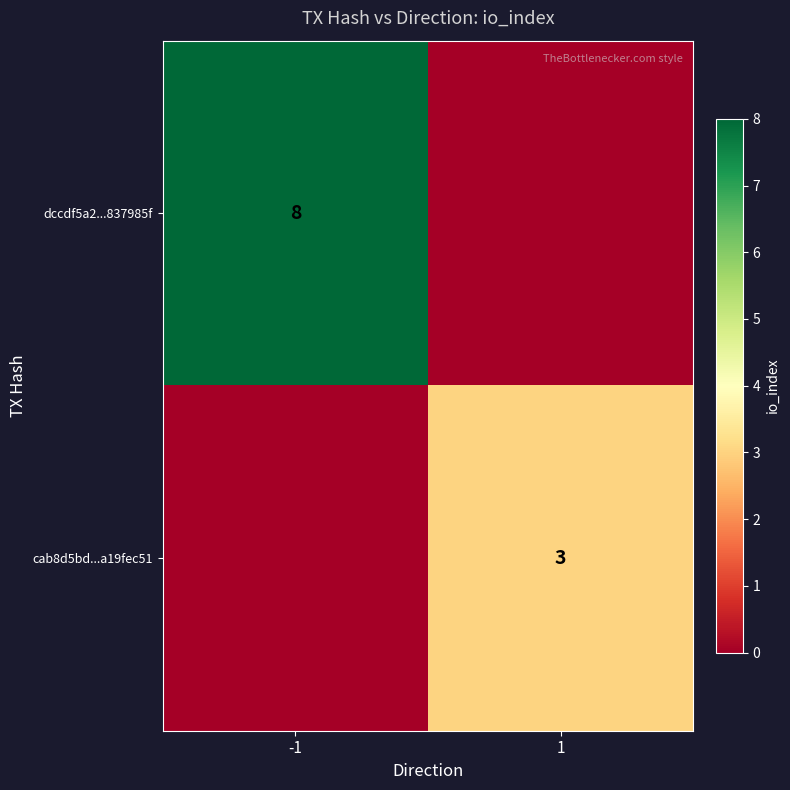

Which has a higher value, 1 or -1?

-1